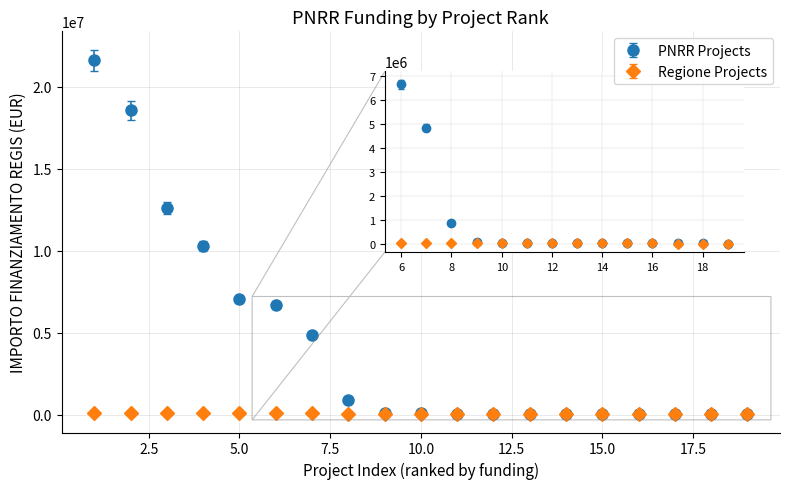

Which series has the widest spread of values?

PNRR Projects